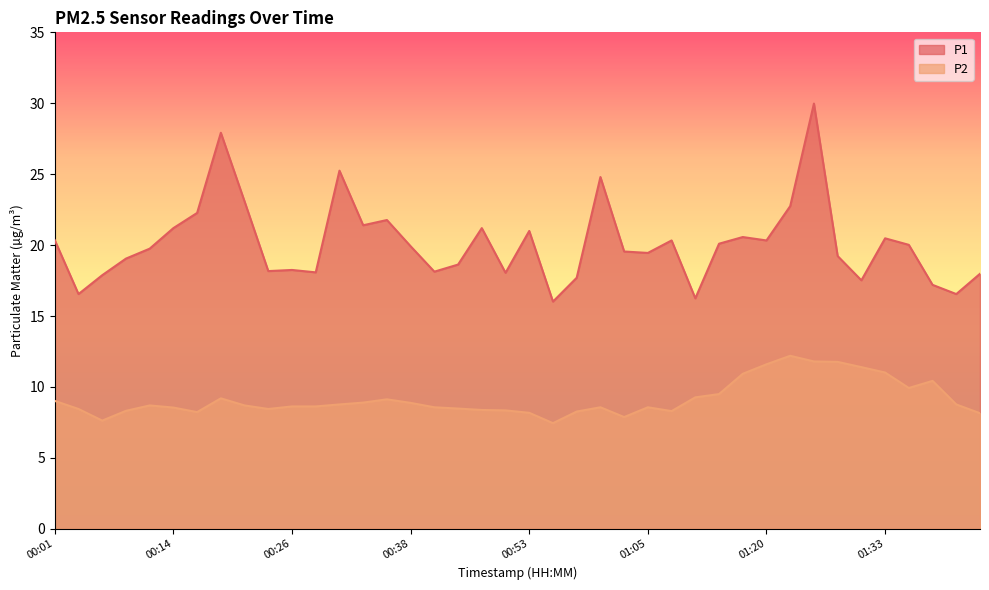

In P1, how many points are lower than both neighbors (excluding endpoints)?

12